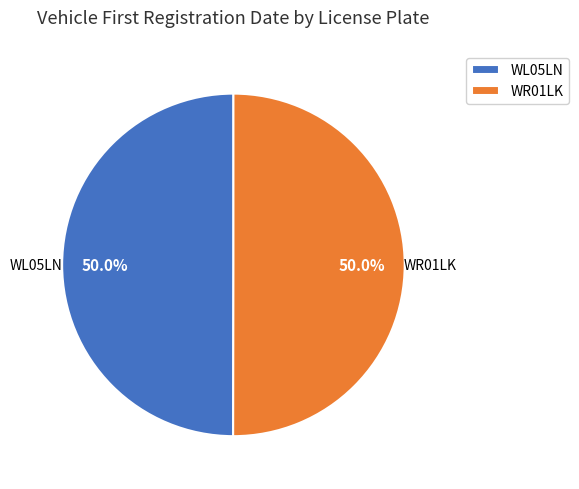

What portion of the pie excludes WR01LK?

50.0%